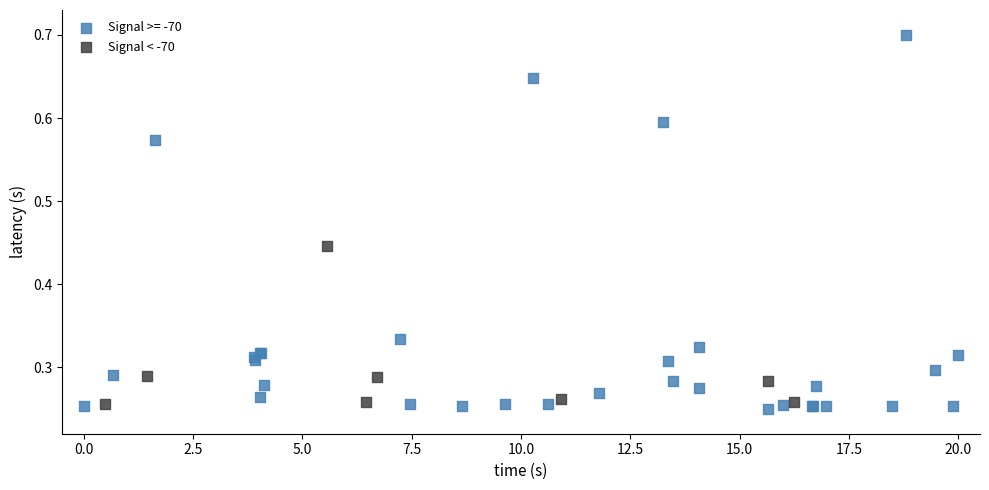

Which series has the largest Y range (max minus min)?

Signal >= -70